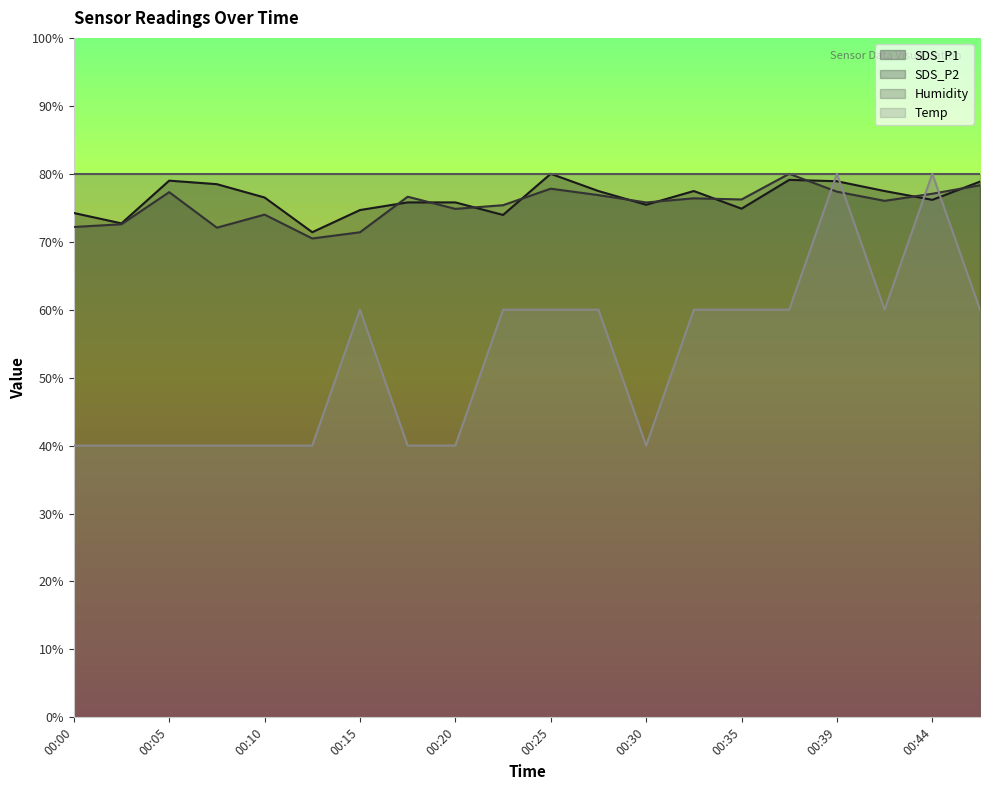

What is the value of the SDS_P2 point at the 3rd from the left?

77.3